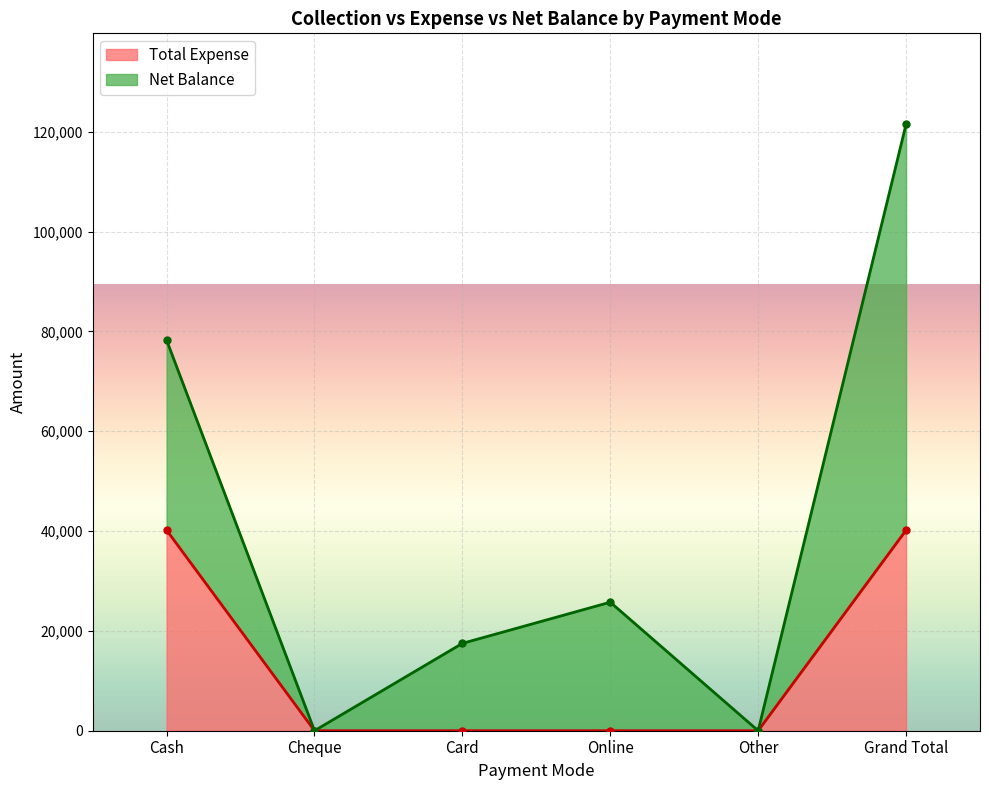

Reading left to right, extract all data points from this chart.

40178	0	0	0	0	40178